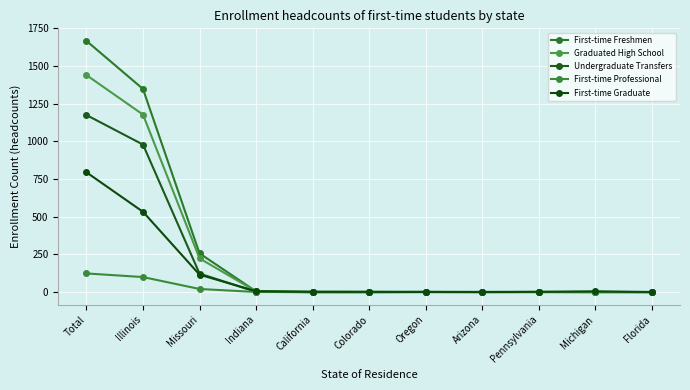

Is it true that Graduated High School equals 1 at Arizona?

True